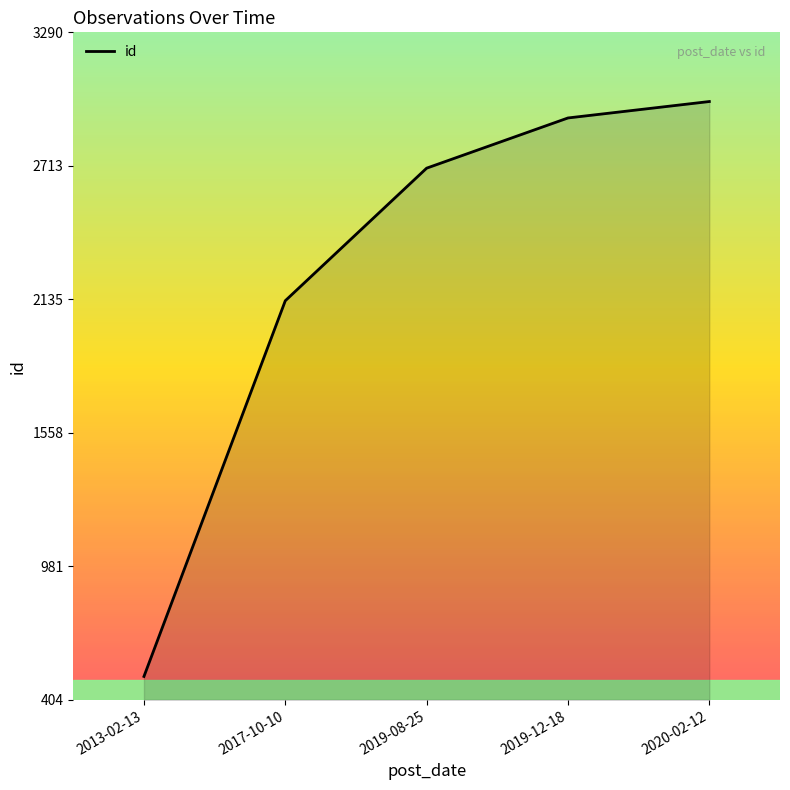

Rank the categories by value from highest to lowest.

2020-02-12, 2019-12-18, 2019-08-25, 2017-10-10, 2013-02-13